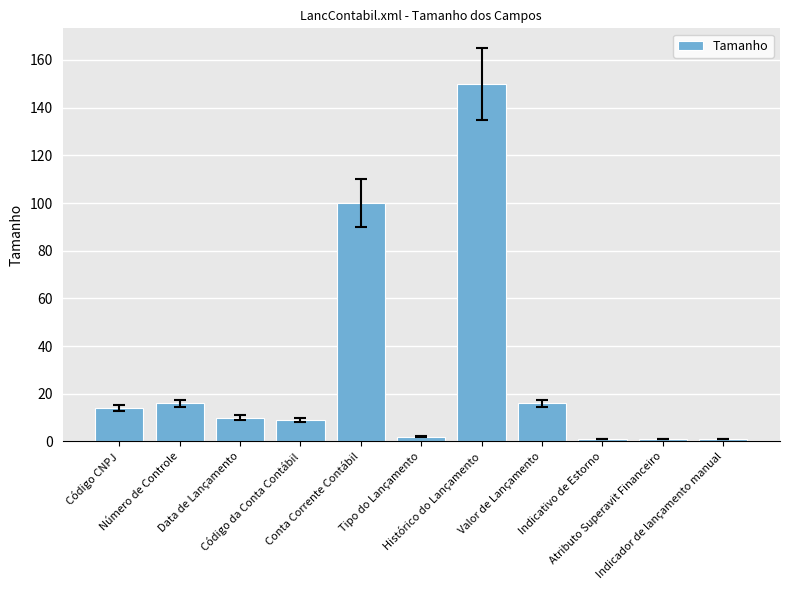

Is it true that the value at Indicador de lançamento manual is 1?

True